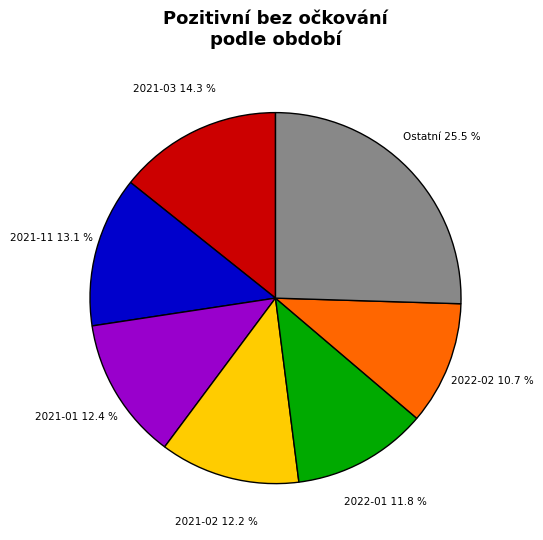

Approximately how many times larger is the value at 2021-02 compared to Ostatní?

0.5